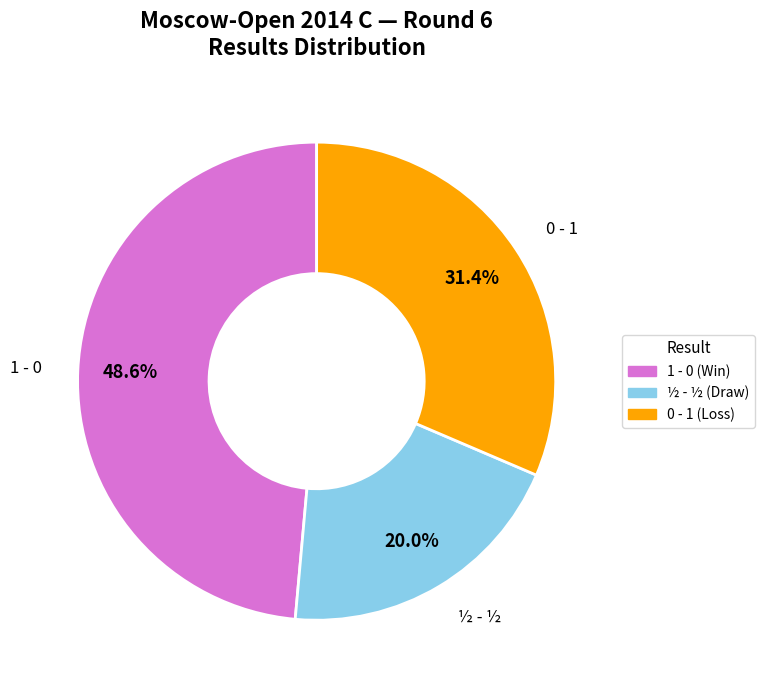

How many slices are in this pie chart?

3